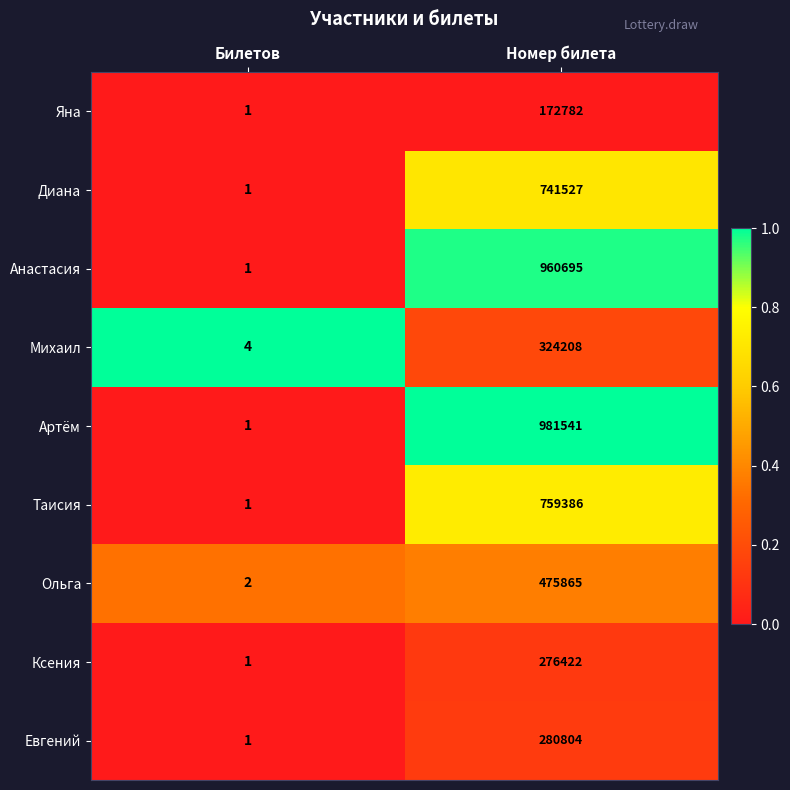

At which category is the sum across all series the highest?

Номер билета